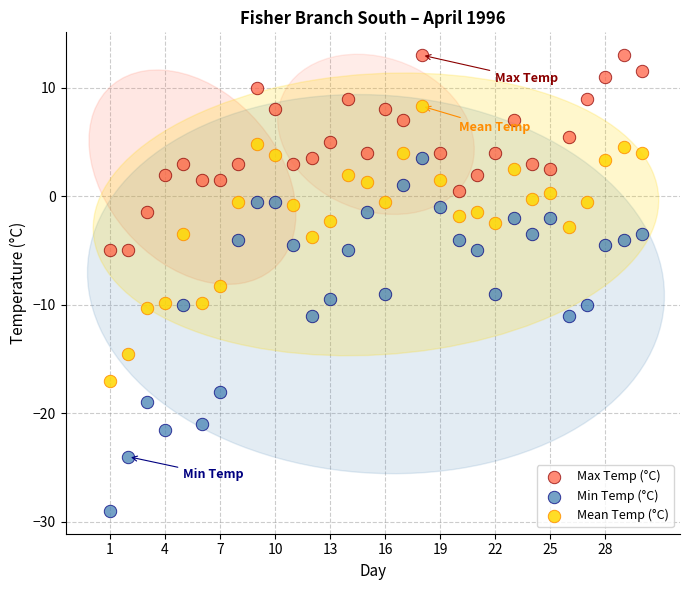

Which series contains the lowest Y value?

Min Temp (°C)